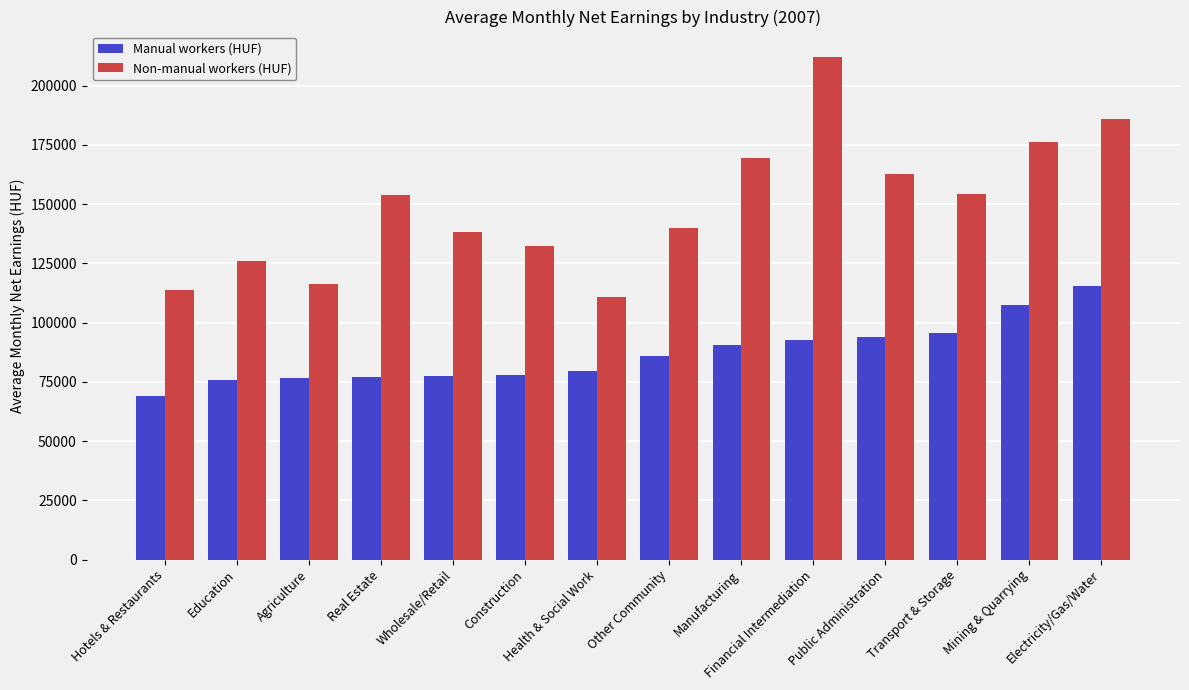

Read the Manual workers (HUF) value at Wholesale/Retail.

77337.9